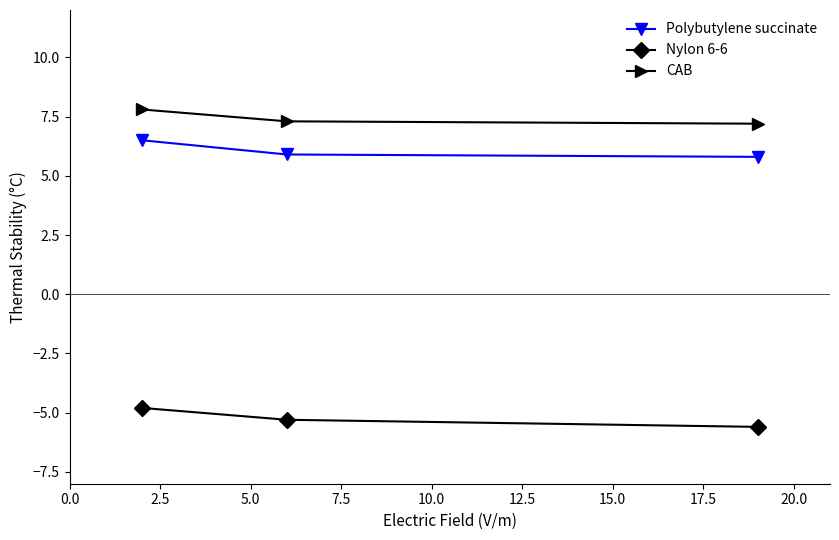

What is the lowest value of the Nylon 6-6 series?

-5.6